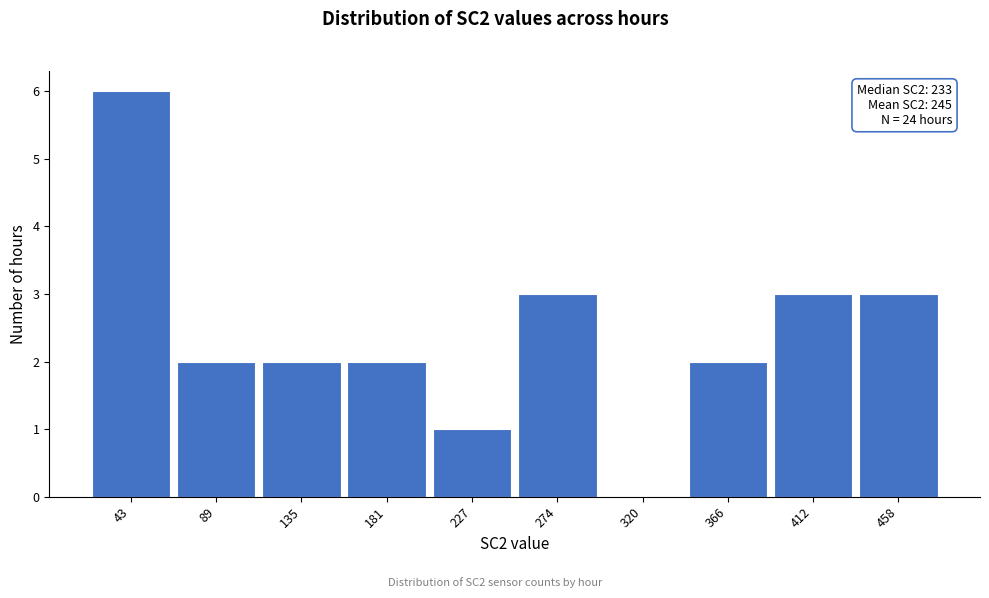

Reading right to left, list all the values displayed in this chart.

458=3	412=3	366=2	320=0	274=3	227=1	181=2	135=2	89=2	43=6